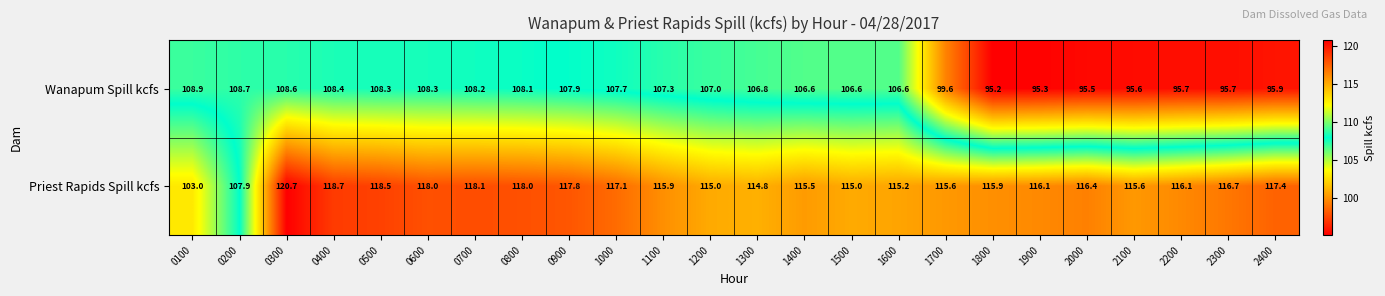

Is it true that Wanapum Spill kcfs equals 63.1 at 2000?

False